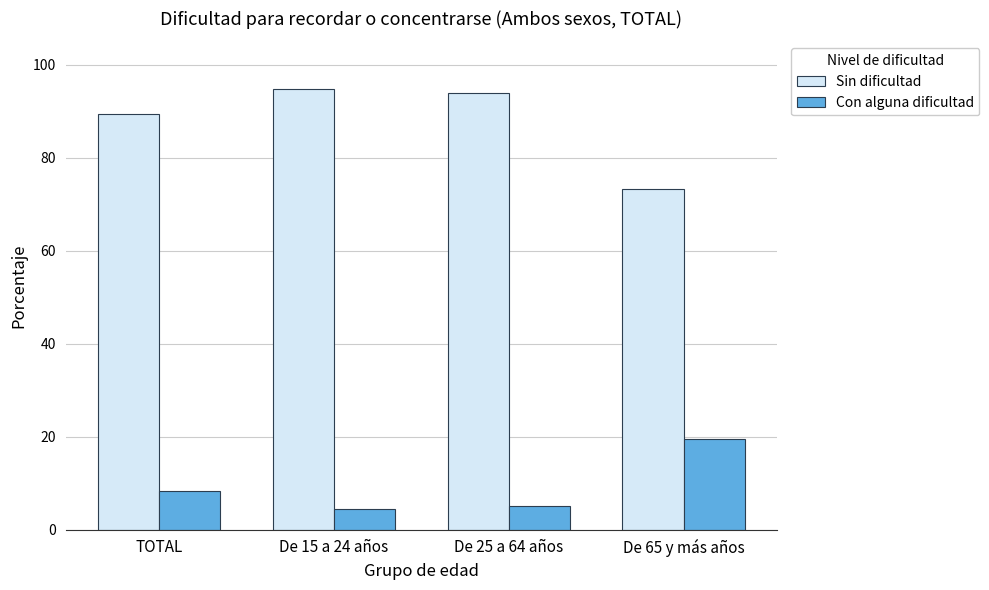

Is the value of Sin dificultad at TOTAL greater than the value of Con alguna dificultad at De 15 a 24 años?

Yes